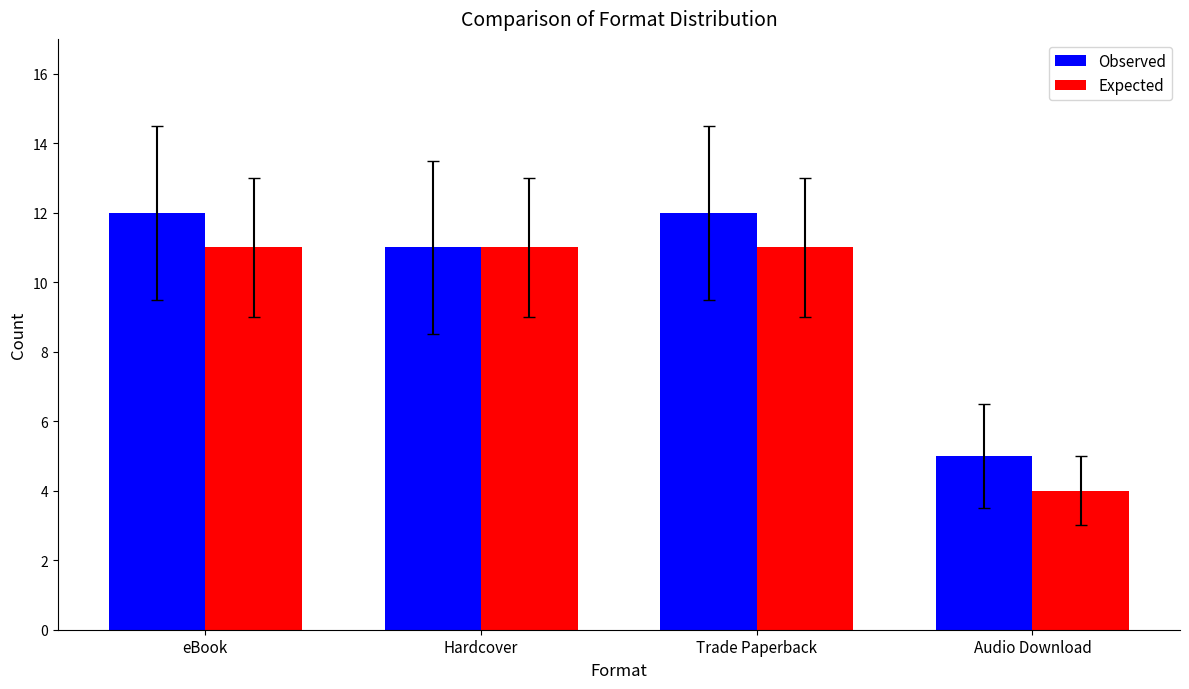

How many distinct data groups are displayed?

2